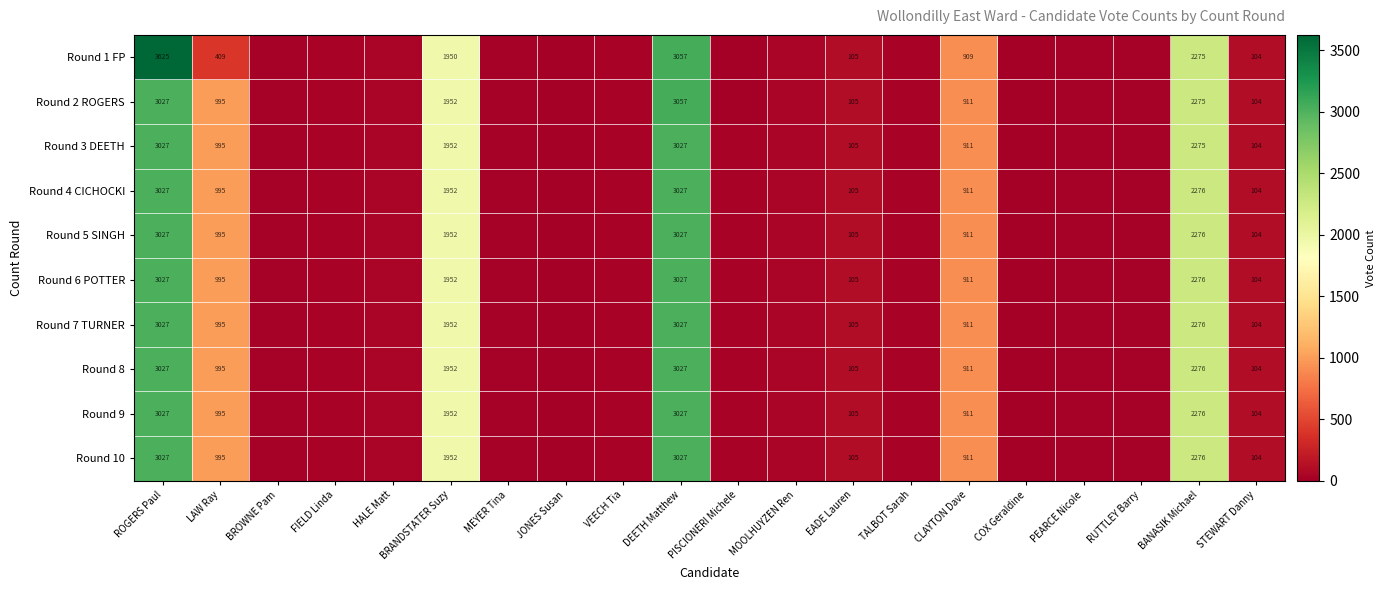

At how many categories does at least one series exceed 2576?

2